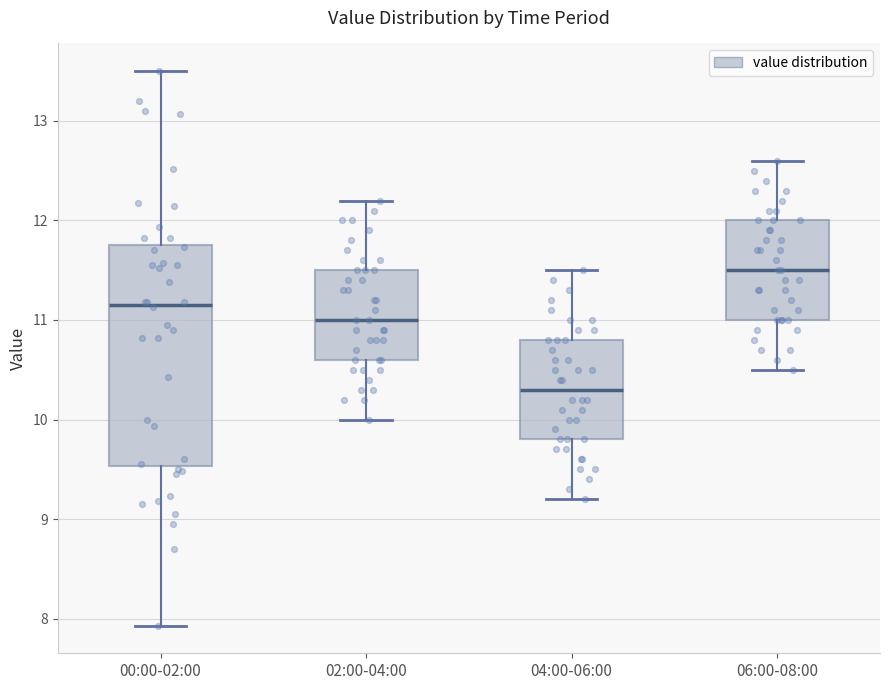

Which box's median line is the highest?

06:00-08:00